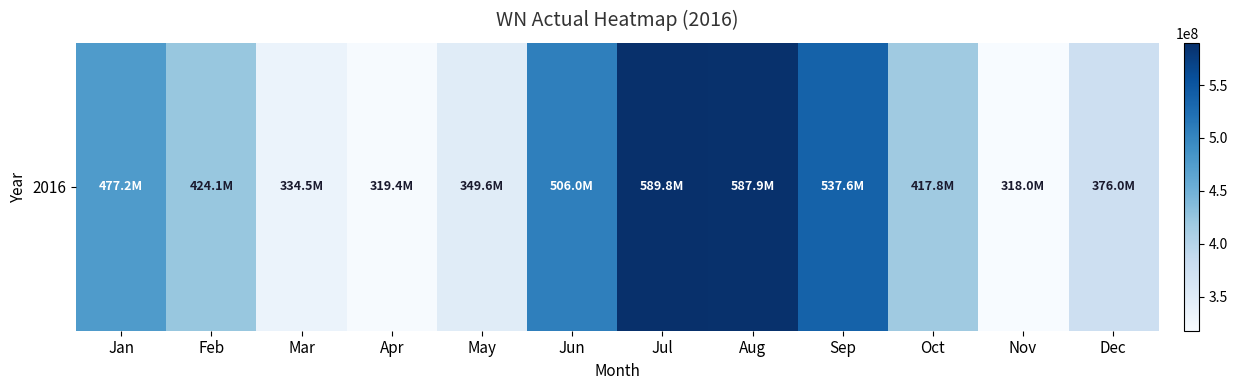

Approximately how many times larger is the value at Apr compared to Jan?

0.7